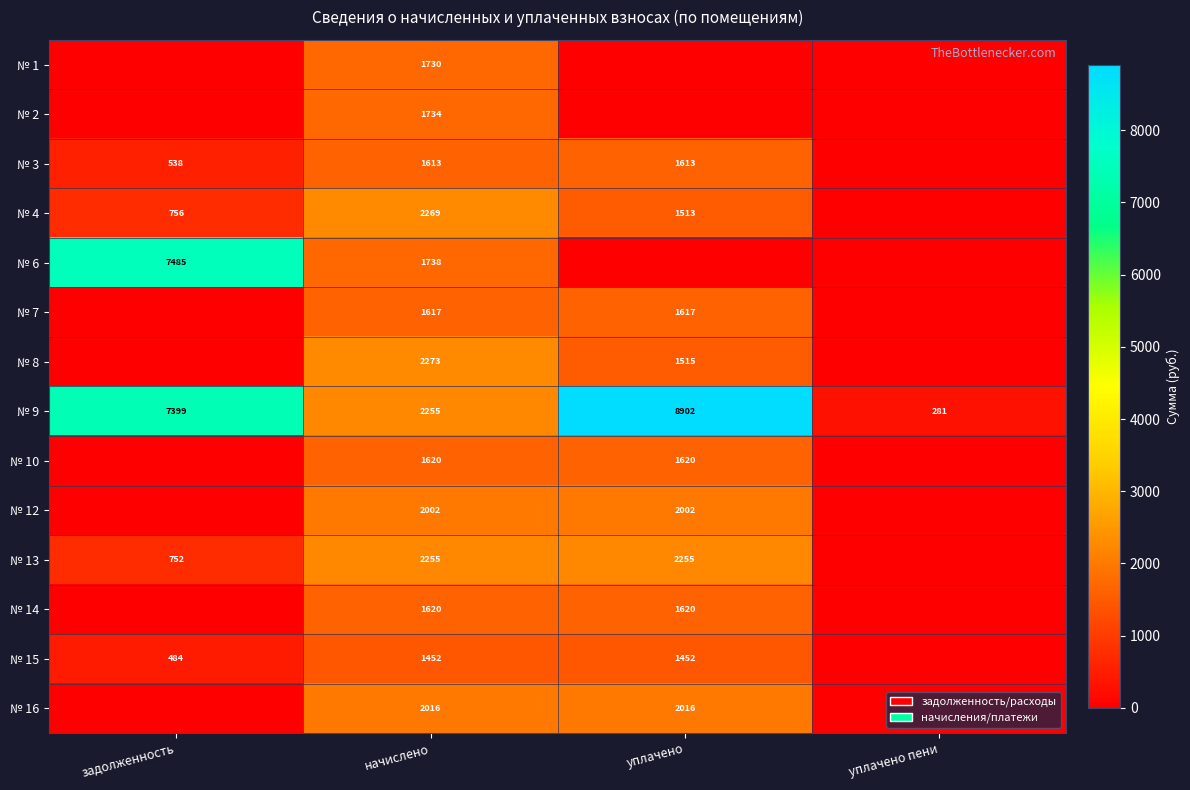

Is it true that № 14 equals 1620 at уплачено?

True